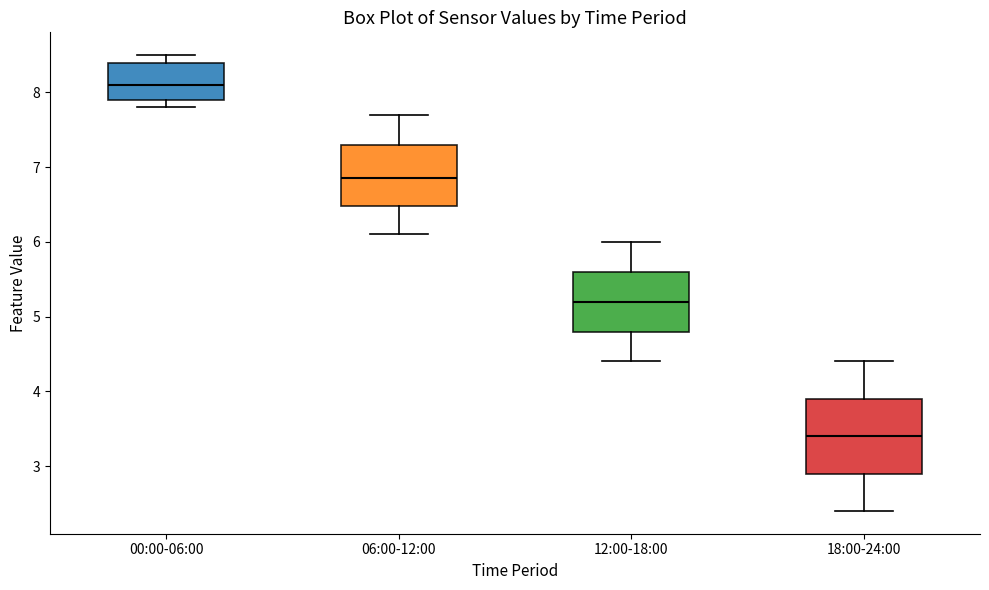

Where does the upper whisker of the box for 12:00-18:00 end on the y-axis? The values are not printed on the chart, so give them approximately, as read against the axis.

6.0